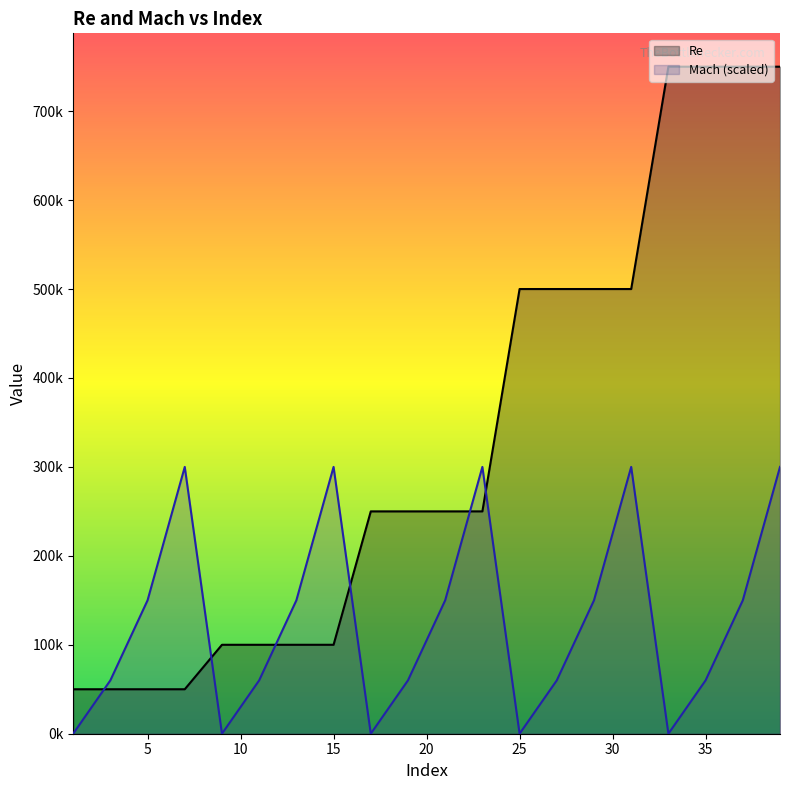

Does the chart display data point markers on the line(s)?

No